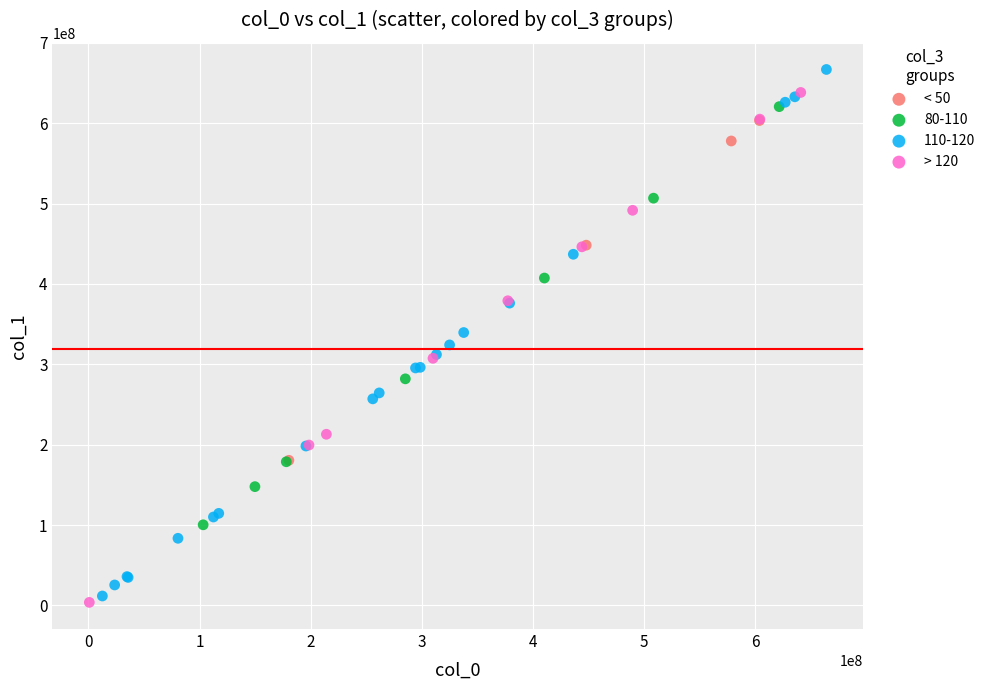

What are all the series names shown in the legend?

< 50, 80-110, 110-120, > 120